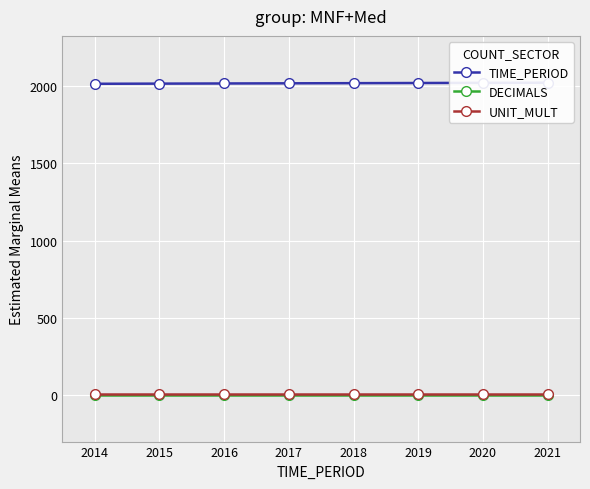

What is the maximum value for TIME_PERIOD?

2021